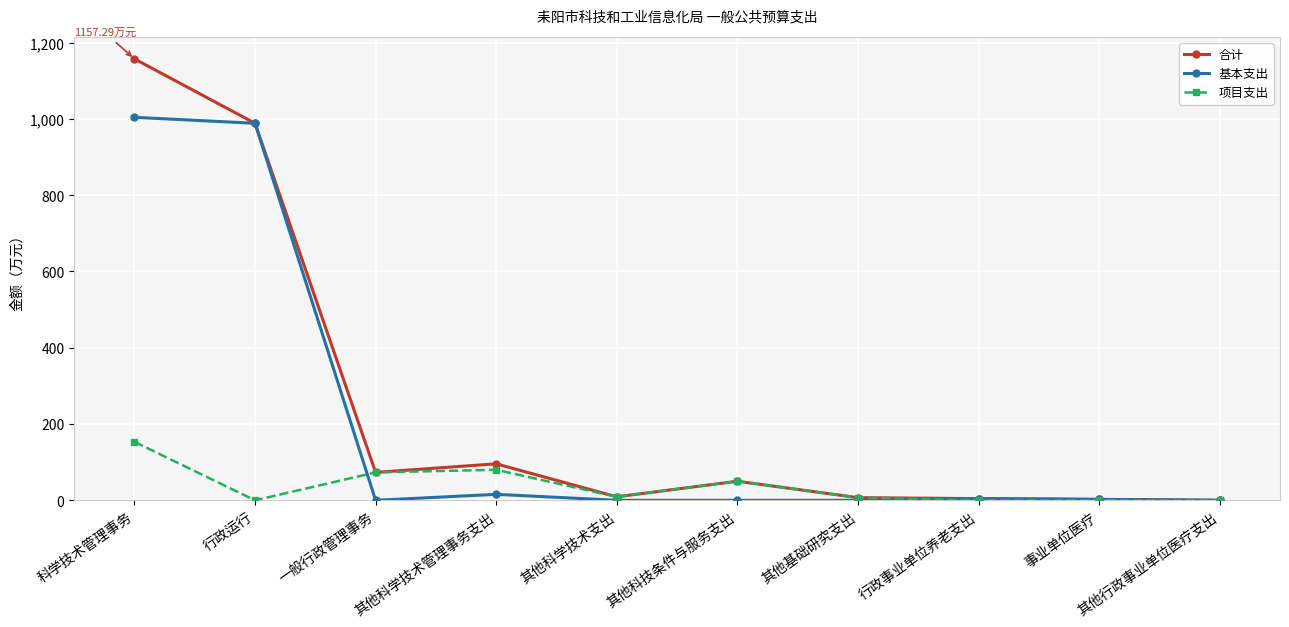

What is the spread (max minus min) of values at 其他科技条件与服务支出?

50.0